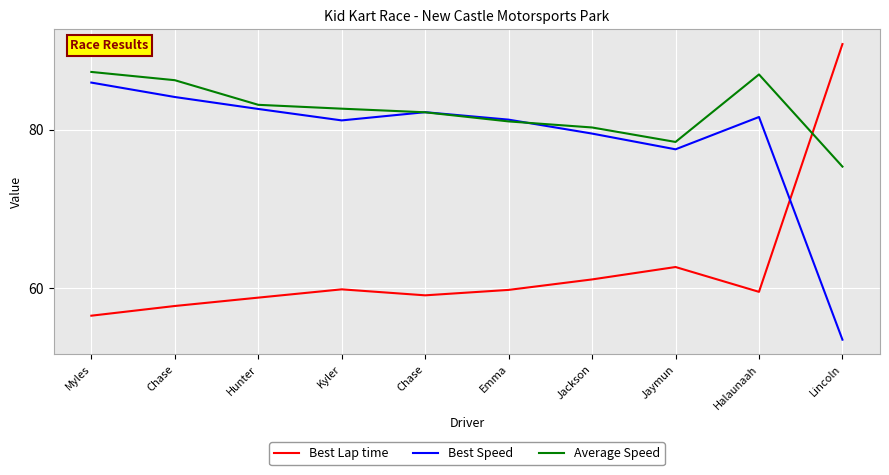

What are all the series names shown in the legend?

Best Lap time, Best Speed, Average Speed